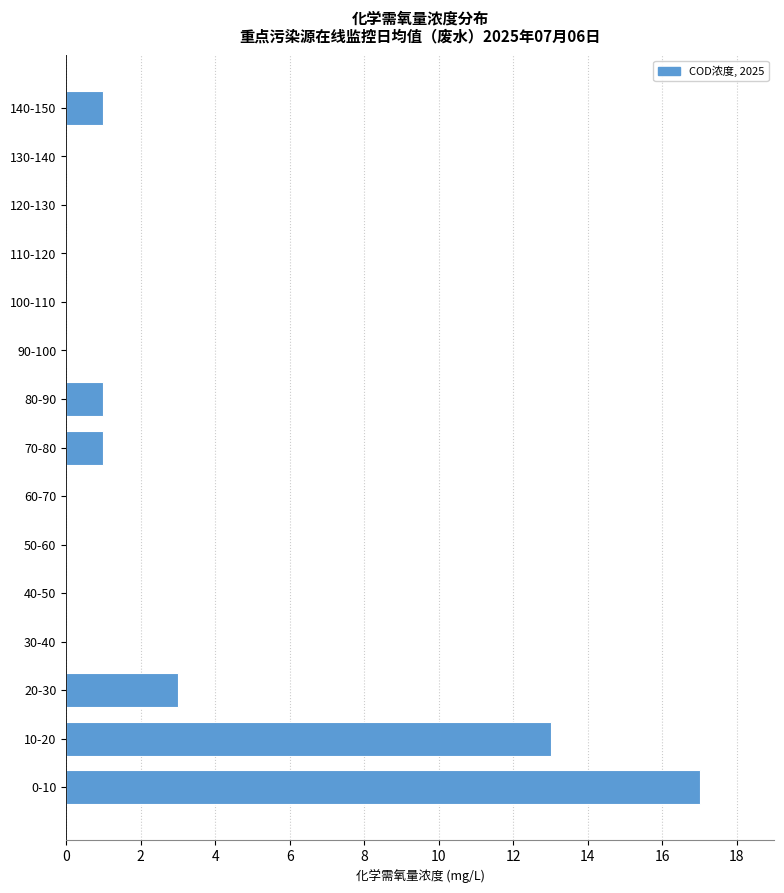

Reading bottom to top, what are all the values shown in this chart?

0-10=17	10-20=13	20-30=3	30-40=0	40-50=0	50-60=0	60-70=0	70-80=1	80-90=1	90-100=0	100-110=0	110-120=0	120-130=0	130-140=0	140-150=1